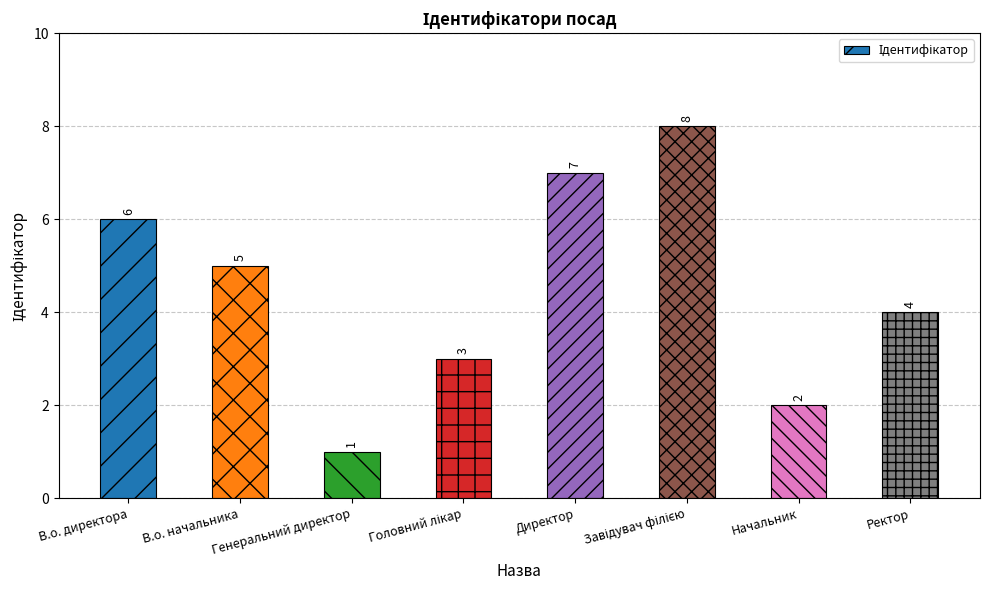

The chart shows a value of 4 at Ректор. True or false?

True